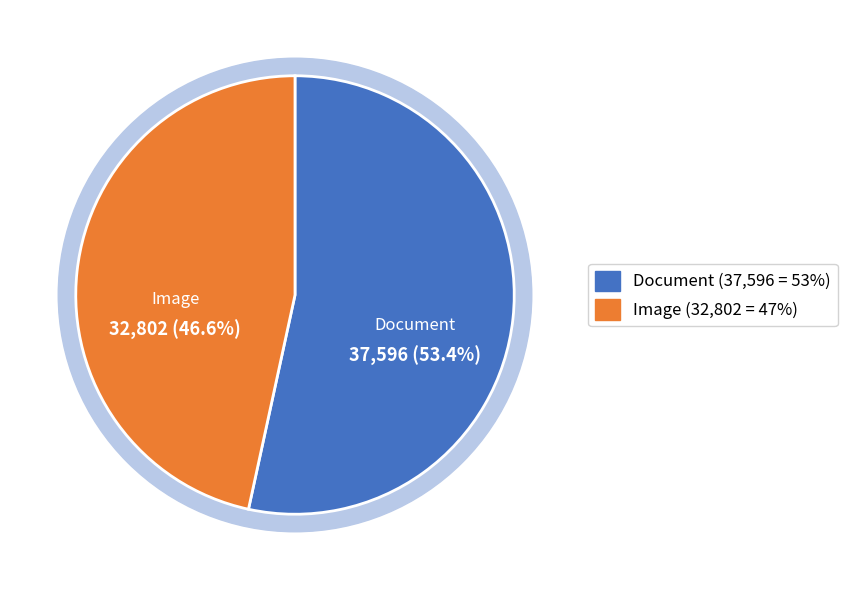

Which slice is the largest?

Document